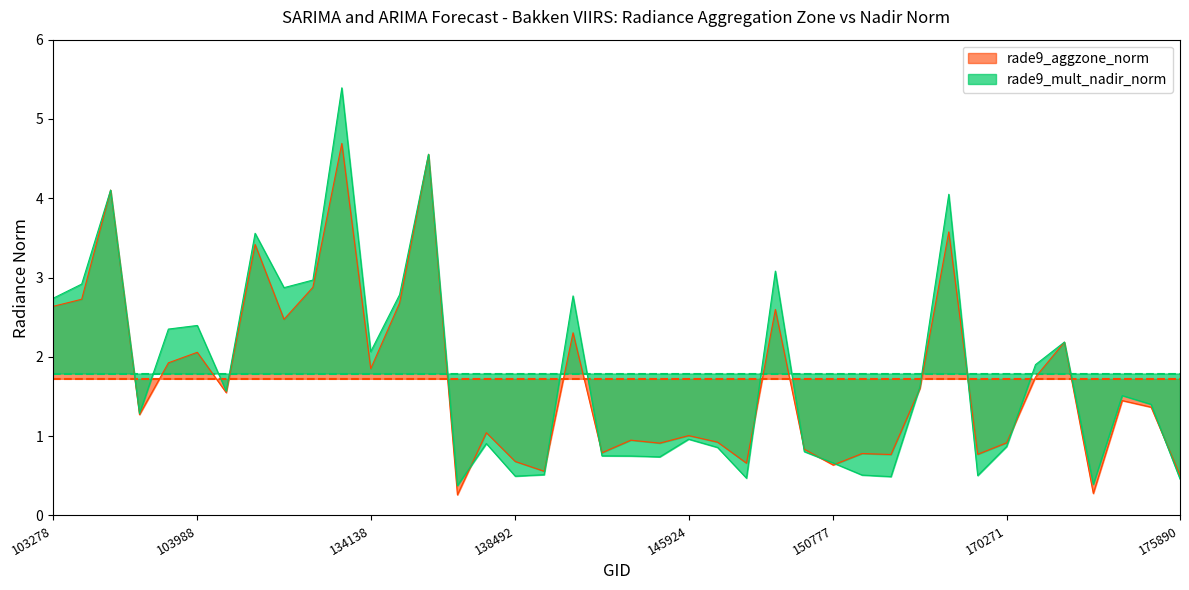

Which series changed the most between 134138 and 143752?

rade9_mult_nadir_norm